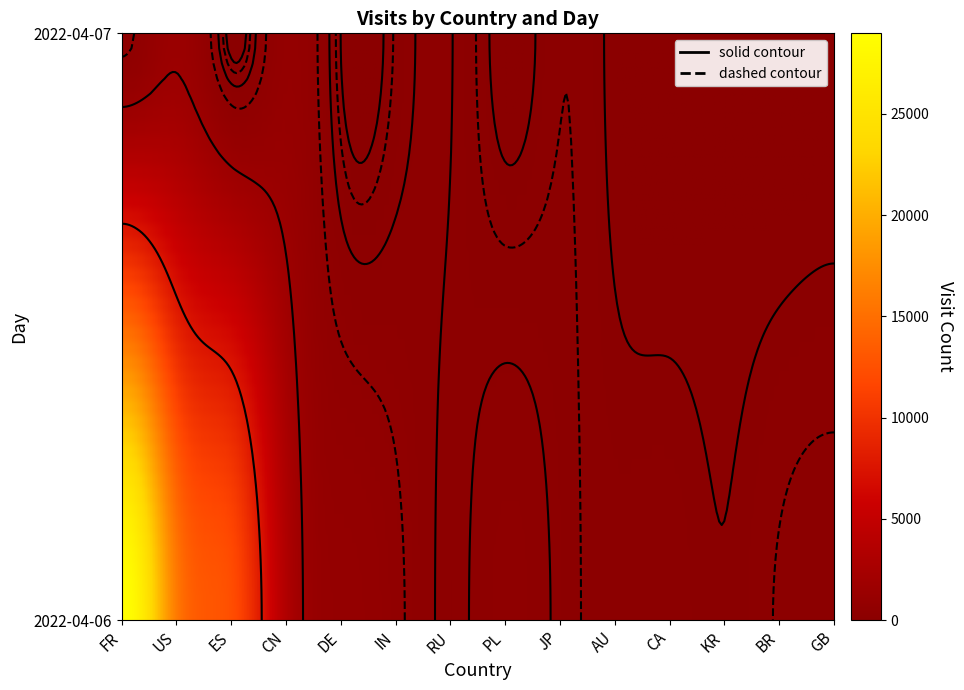

At how many categories does at least one series exceed 14150?

1